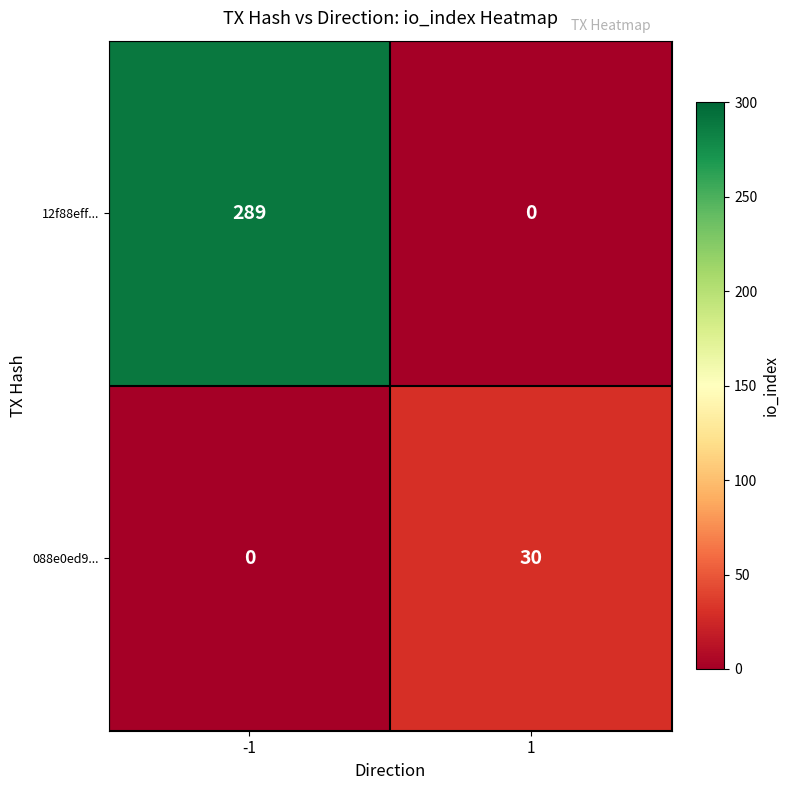

Read the 088e0ed9... value at 1, to the nearest 5.

30